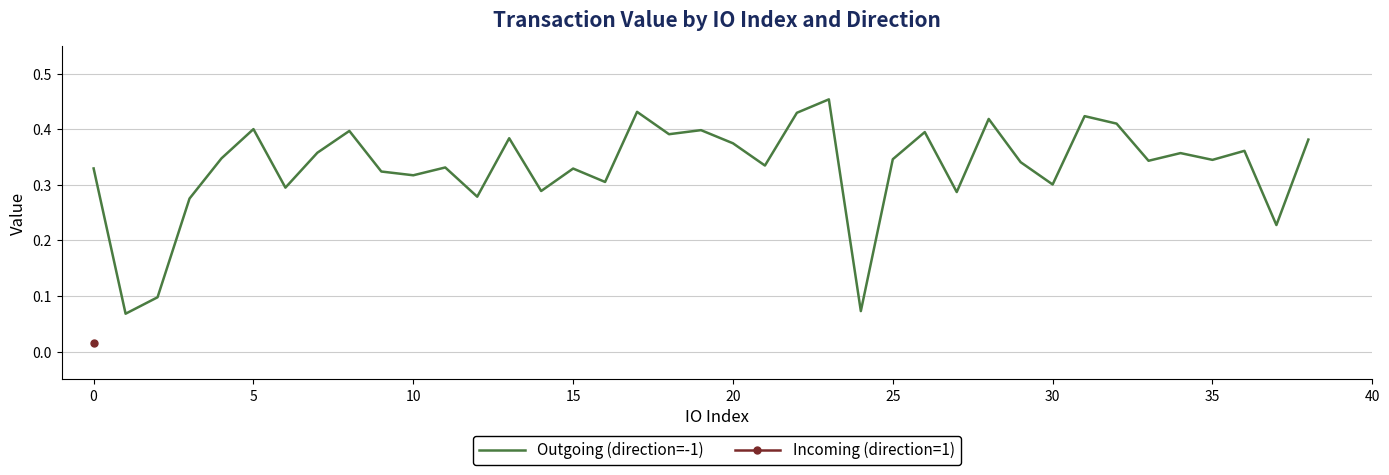

How many points are higher than both their immediate neighbors (excluding endpoints)?

13